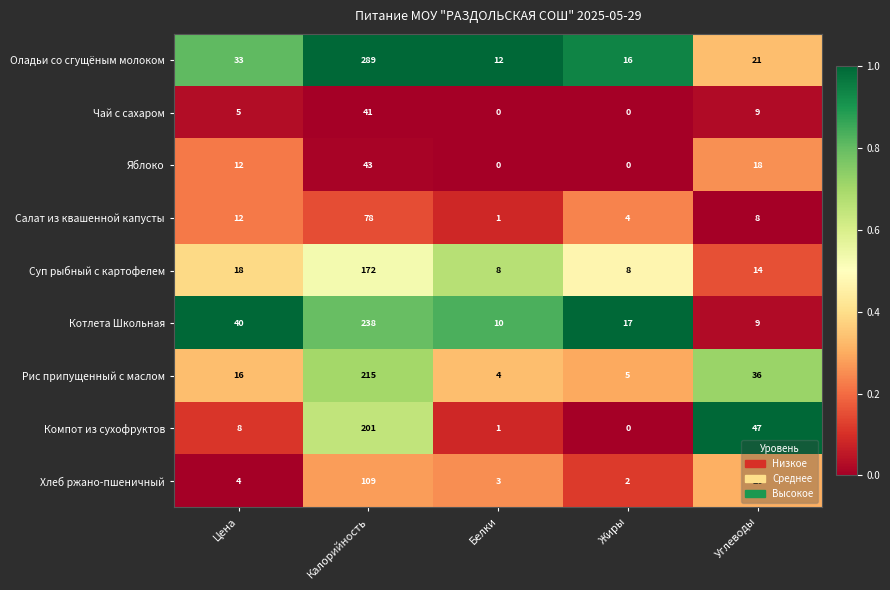

How many data points does each series have?

5